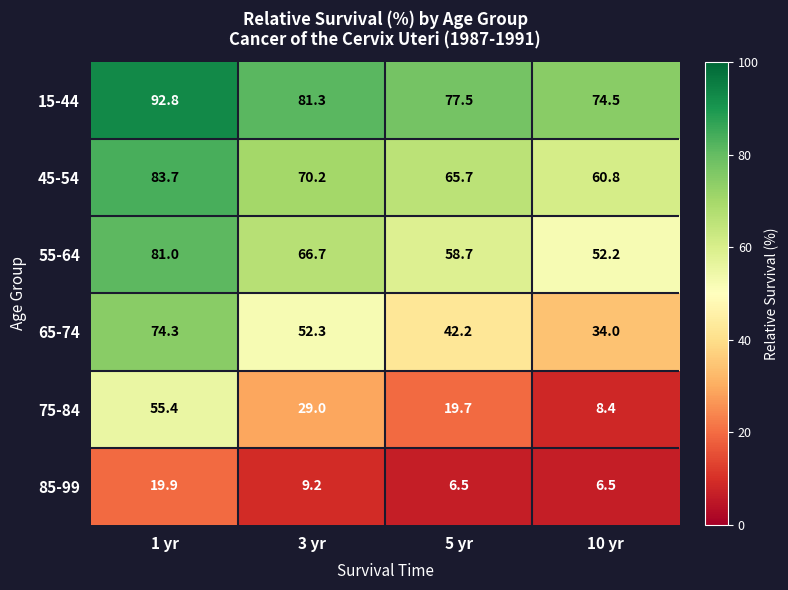

Where does the 85-99 series first go above 9?

1 yr